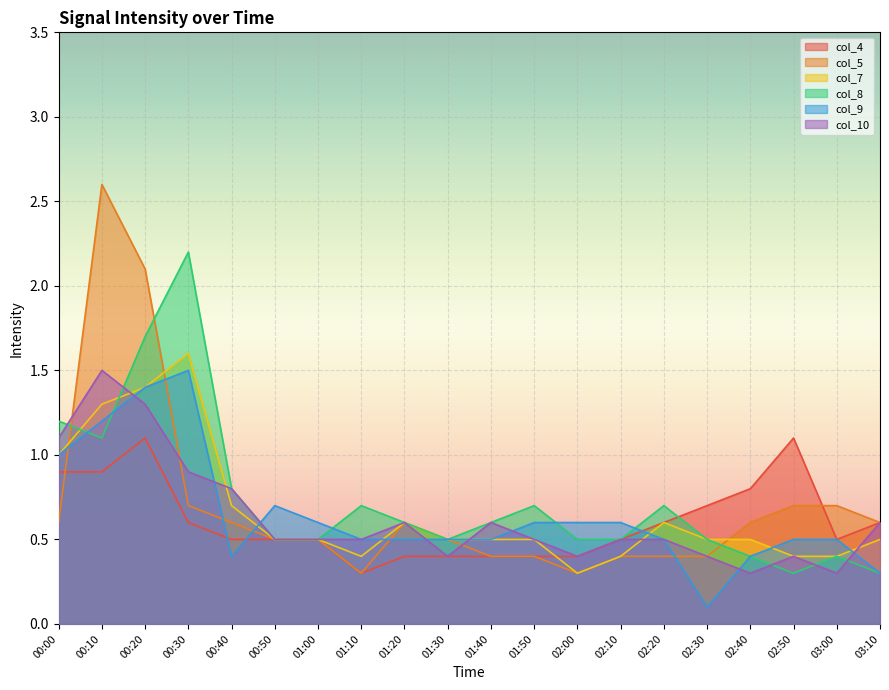

Where is the first local maximum for col_10?

00:10